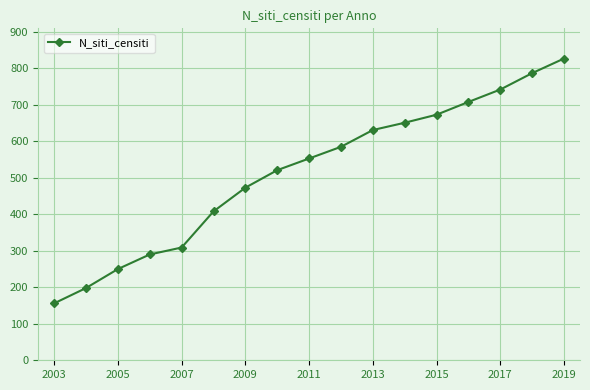

How many distinct data groups are displayed?

1